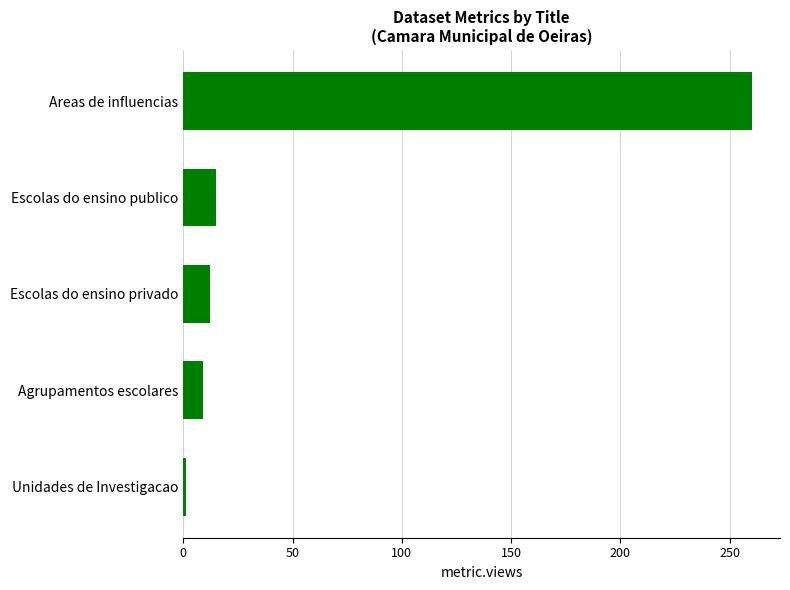

Which has a higher value, Areas de influencias or Agrupamentos escolares?

Areas de influencias